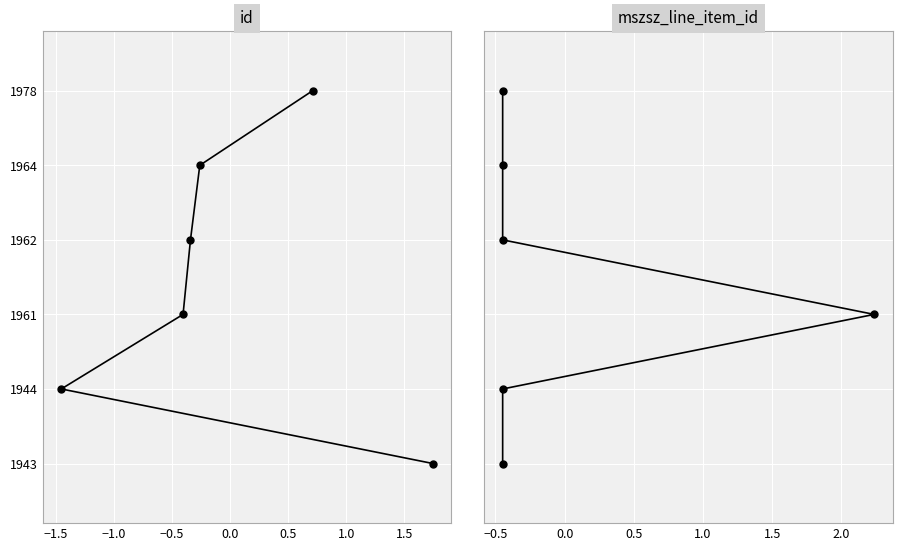

How many data points does each series have?

6